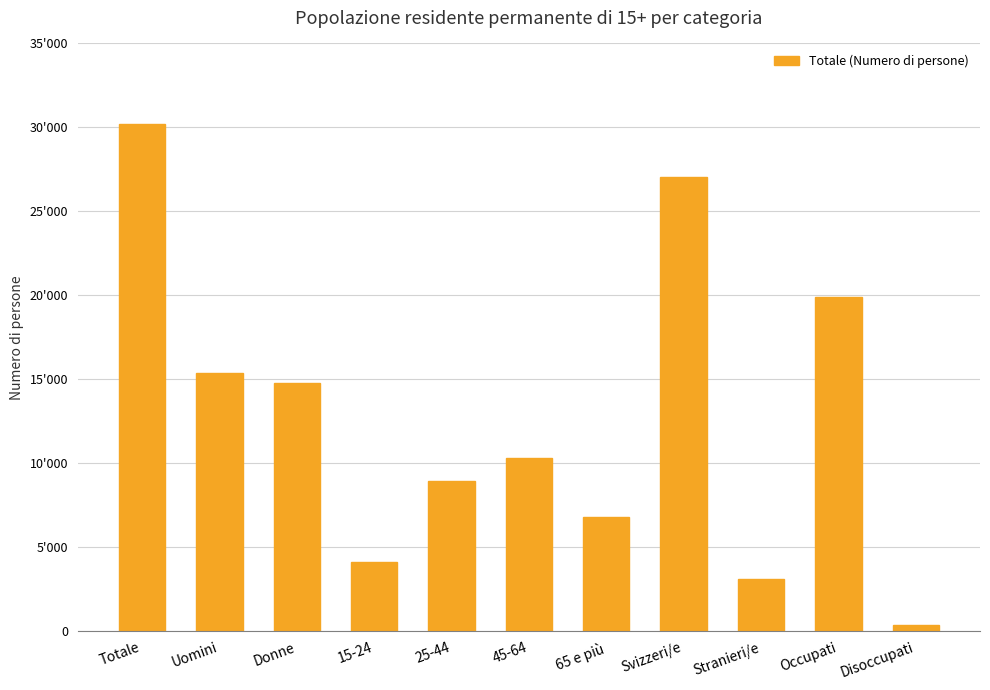

Reading right to left, transcribe all the data shown in this chart.

Disoccupati=342.3	Occupati=19914.6	Stranieri/e=3126.4	Svizzeri/e=27061.6	65 e più=6806.0	45-64=10309.0	25-44=8946.0	15-24=4127.0	Donne=14802.0	Uomini=15386.0	Totale=30188.0